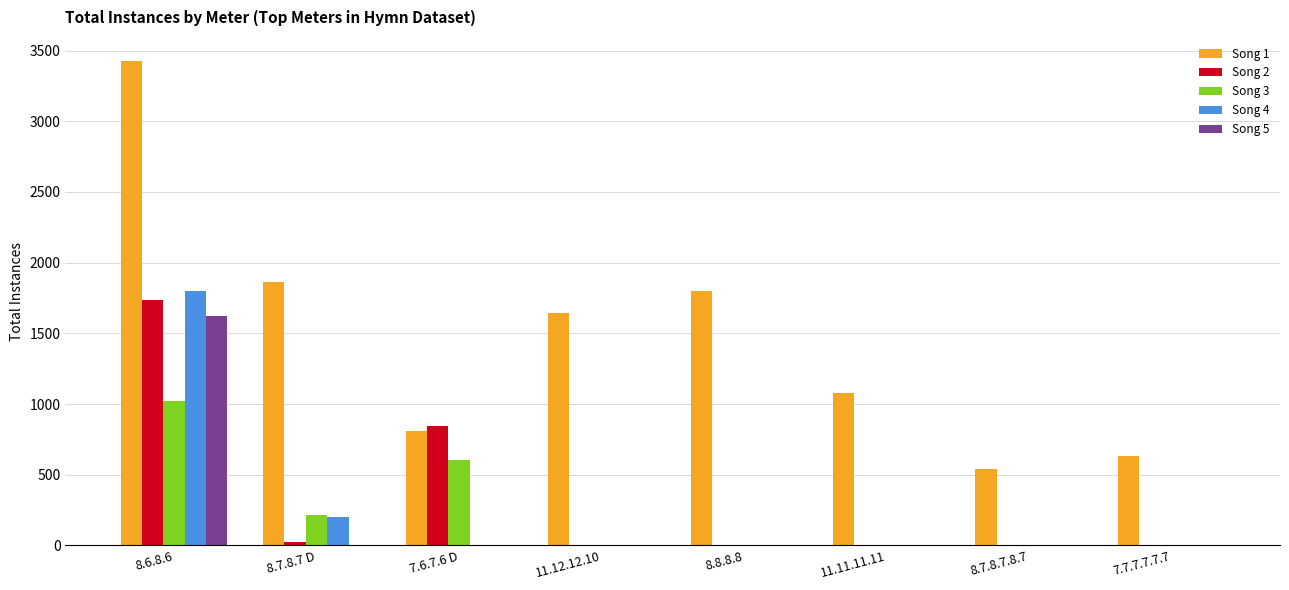

Reading left to right, transcribe all the data shown in this chart.

Song 1: 3425	1863	813	1642	1801	1080	539	633
Song 2: 1736	21	843	0	0	0	0	0
Song 3: 1024	215	601	0	0	0	0	0
Song 4: 1801	203	0	0	0	0	0	0
Song 5: 1621	0	0	0	0	0	0	0